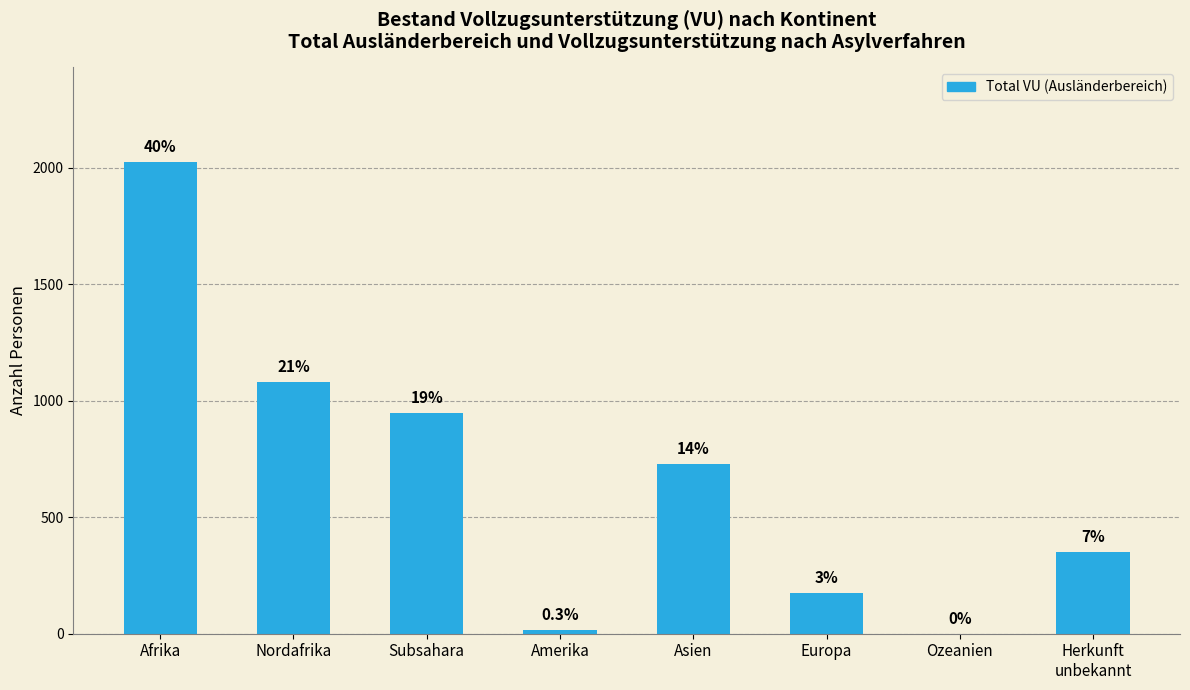

Rank the categories by value from lowest to highest.

Ozeanien, Amerika, Europa, Herkunft
unbekannt, Asien, Subsahara, Nordafrika, Afrika